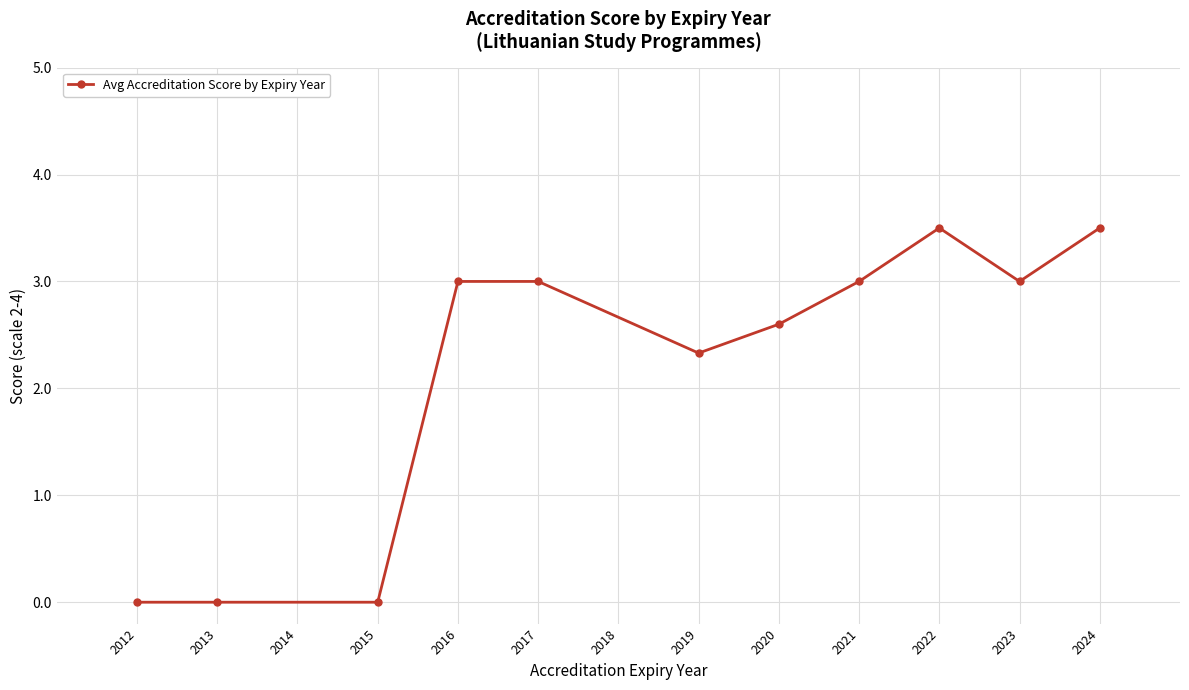

How many data points does each series have?

11